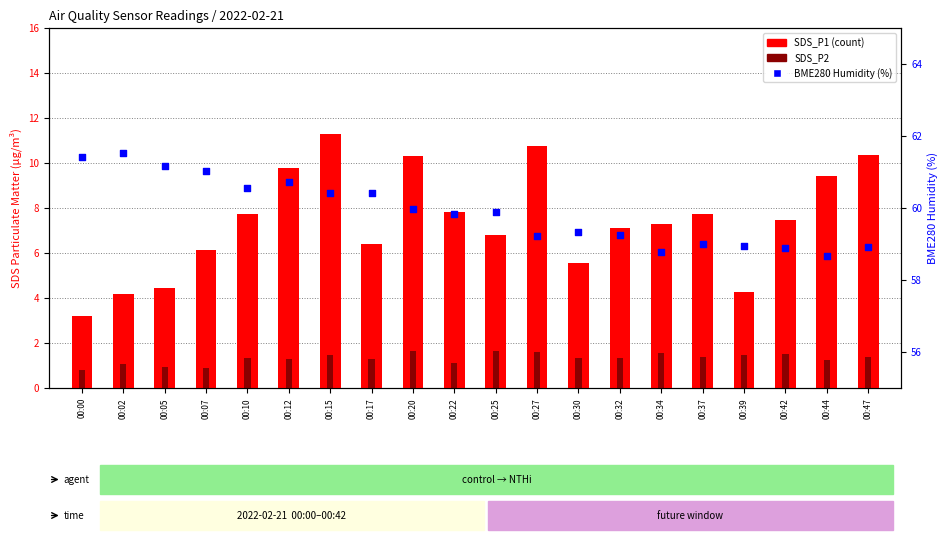

Is the value of SDS_P2 at 00:42 greater than the value of BME280 Humidity at 00:15?

No